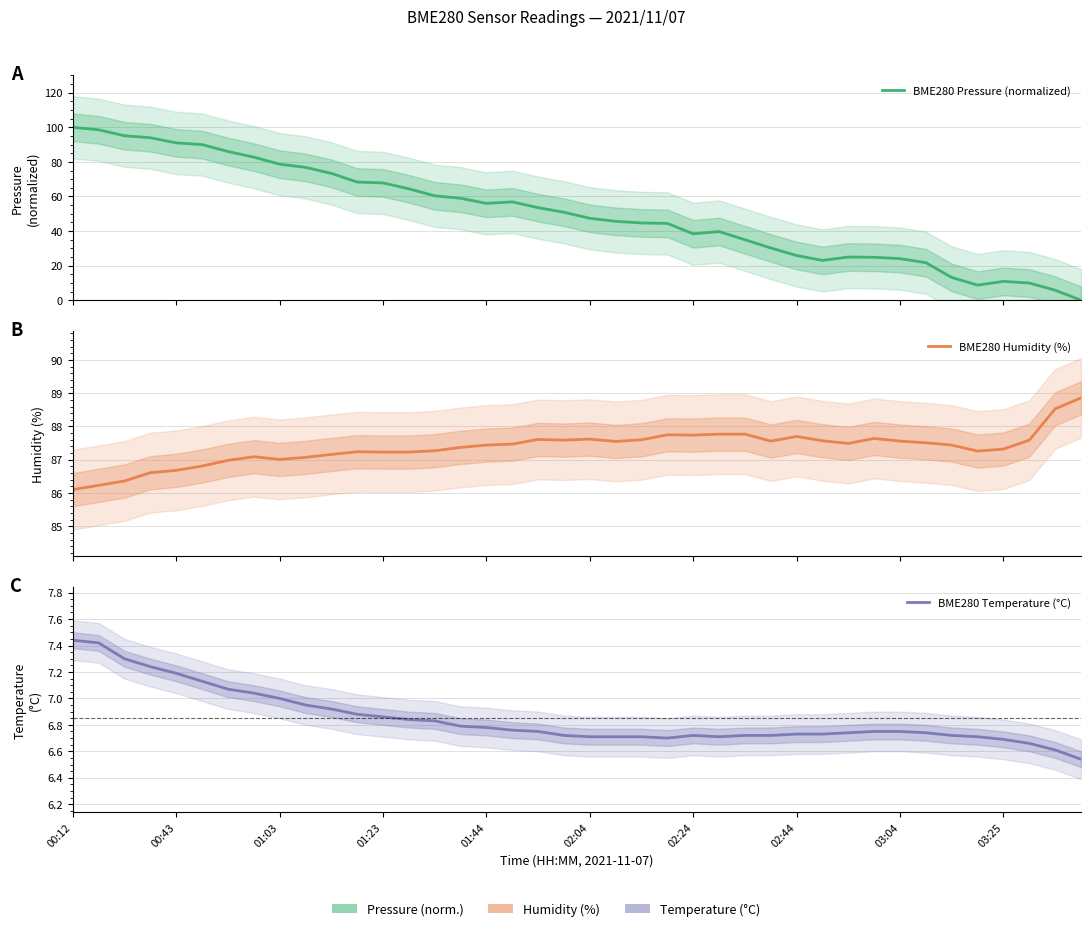

Does the chart have visible grid lines?

Yes